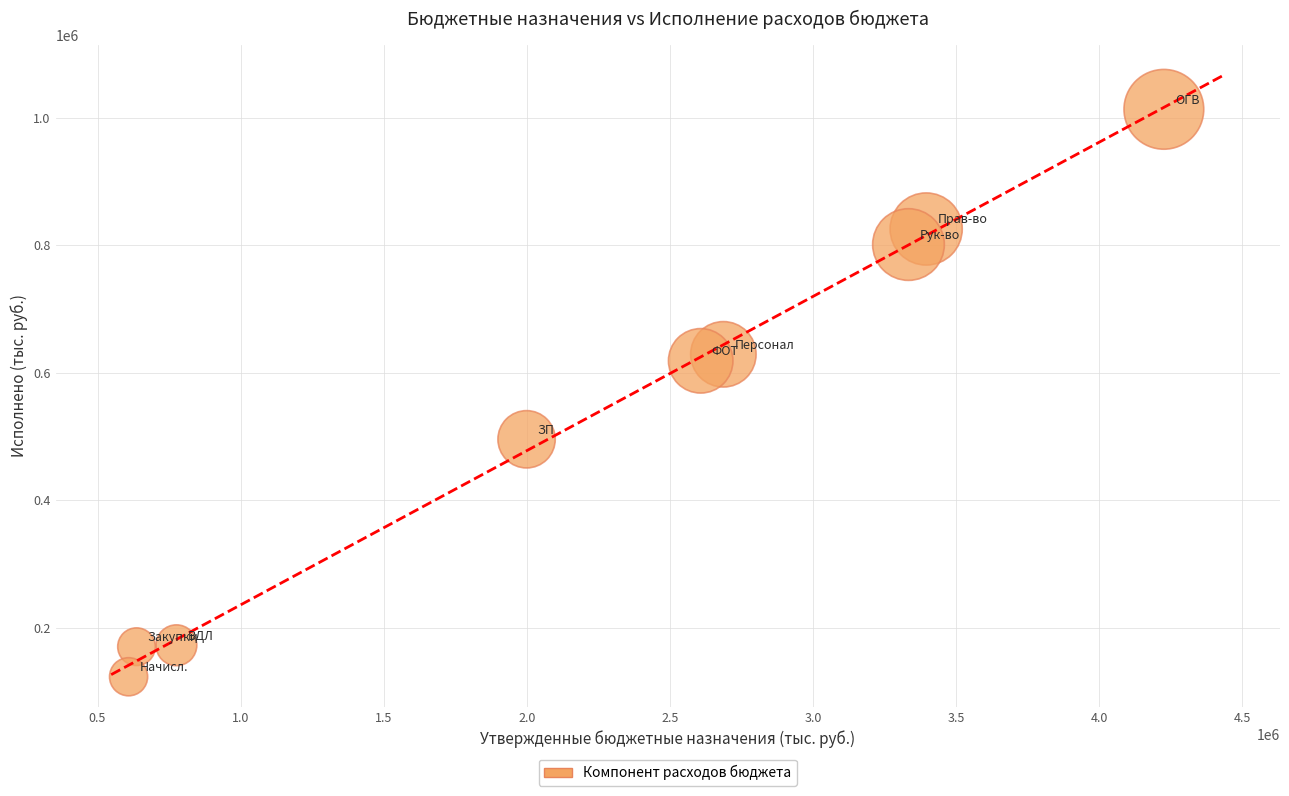

What is the average X value?

2251933.3